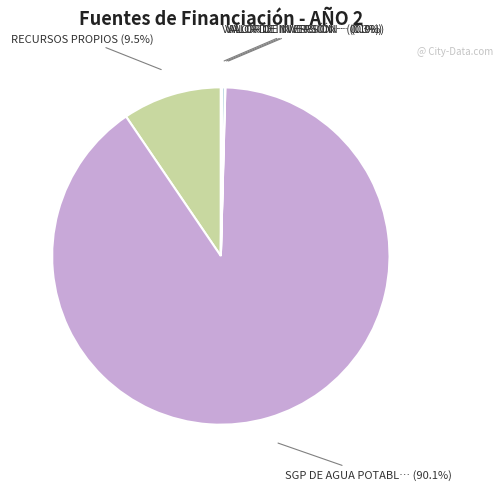

Which slice represents more than half of the pie?

SGP DE AGUA POTABLE Y SANEAMIENTO BÁSICO